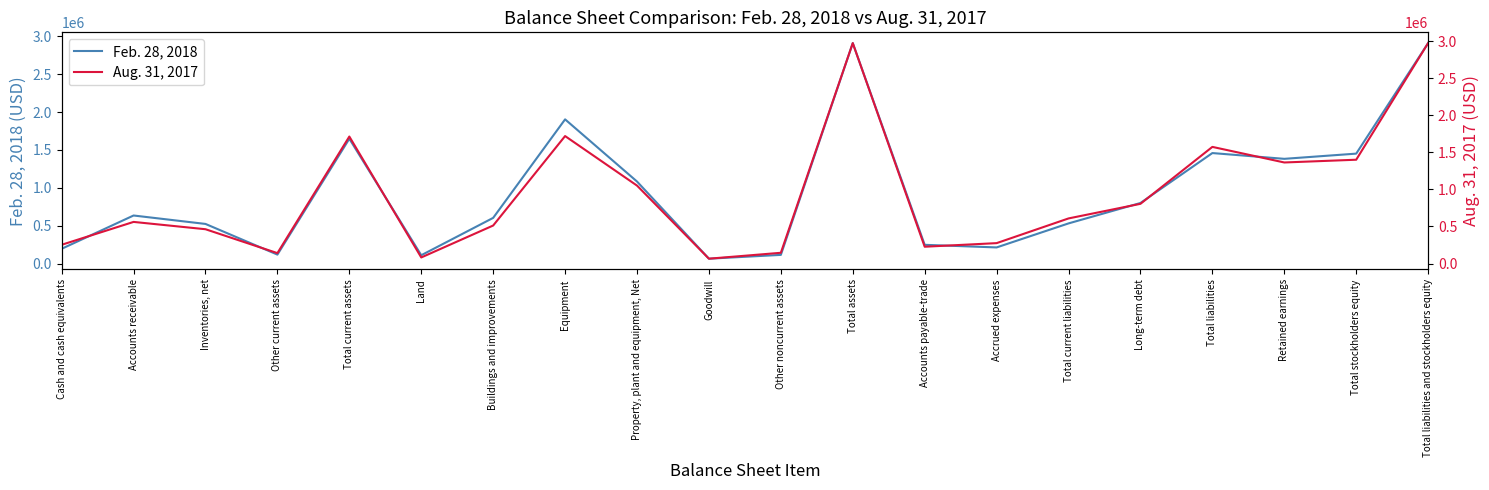

What is the difference between the highest and lowest values at Total current liabilities?

78113